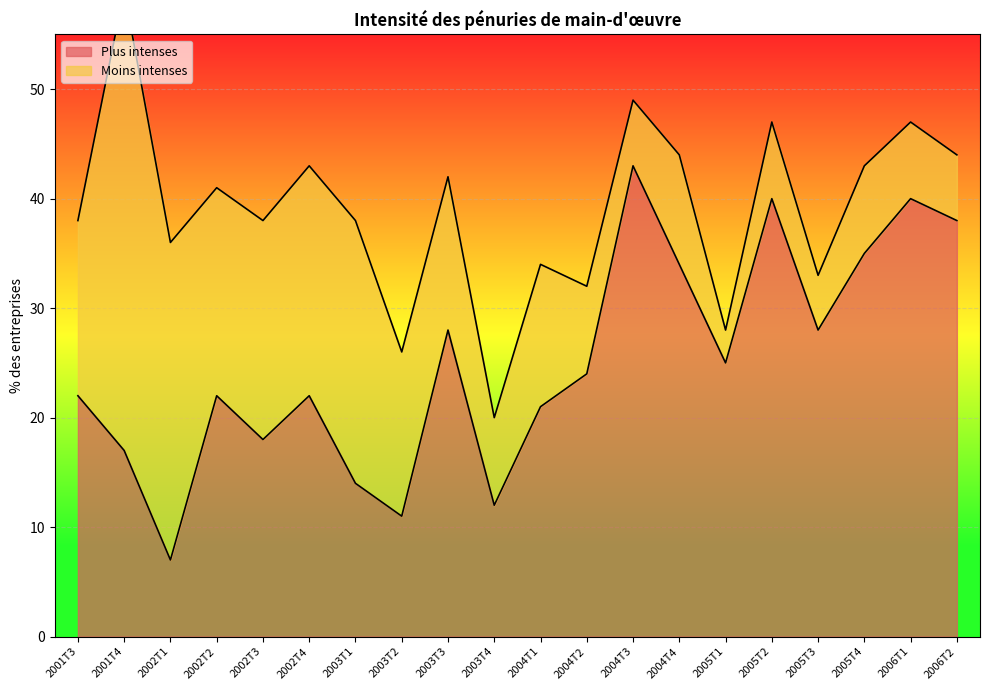

Is it true that the value at 2004T3 is 11?

False